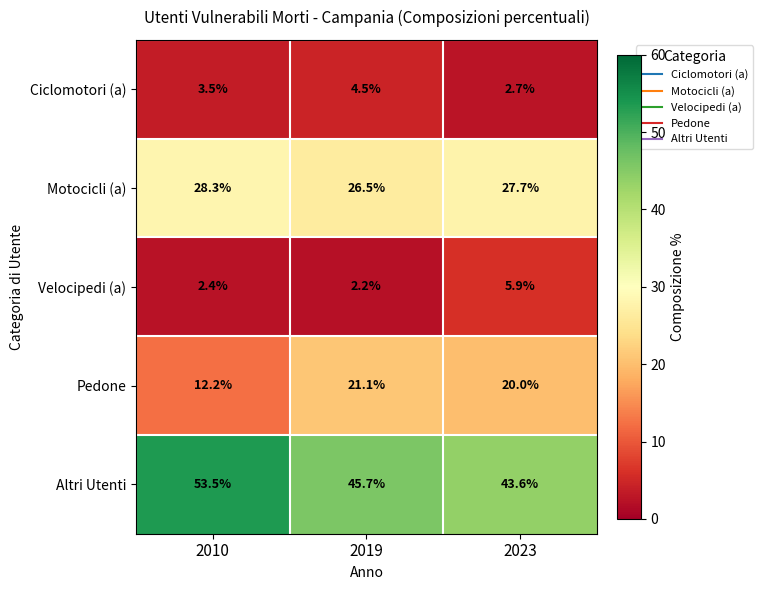

Reading left to right, extract all data points from this chart.

Ciclomotori (a): 2010=3.5	2019=4.5	2023=2.7
Motocicli (a): 2010=28.3	2019=26.5	2023=27.7
Velocipedi (a): 2010=2.4	2019=2.2	2023=5.9
Pedone: 2010=12.2	2019=21.1	2023=20.0
Altri Utenti: 2010=53.5	2019=45.7	2023=43.6